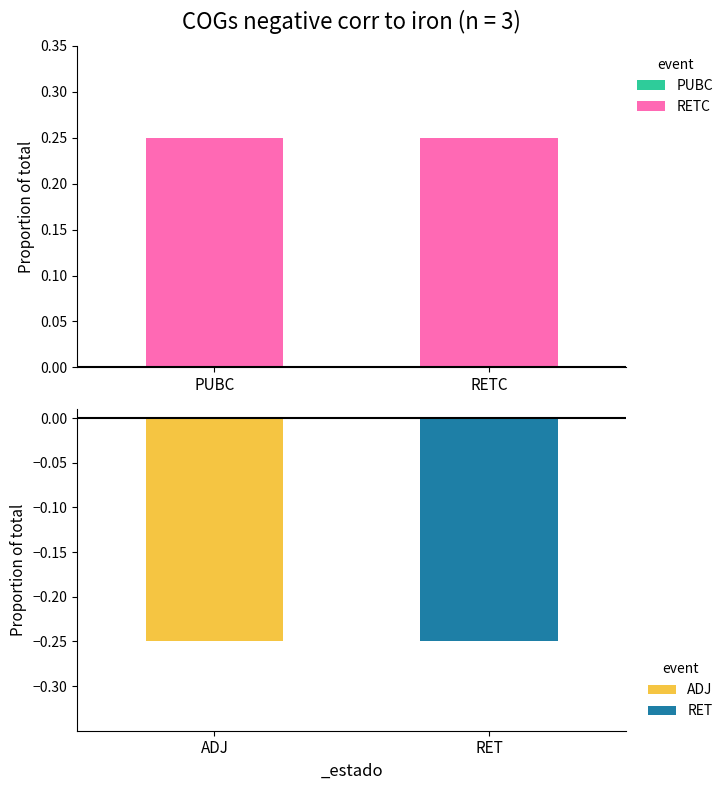

The value at PUBC is 0.1. True or false?

False